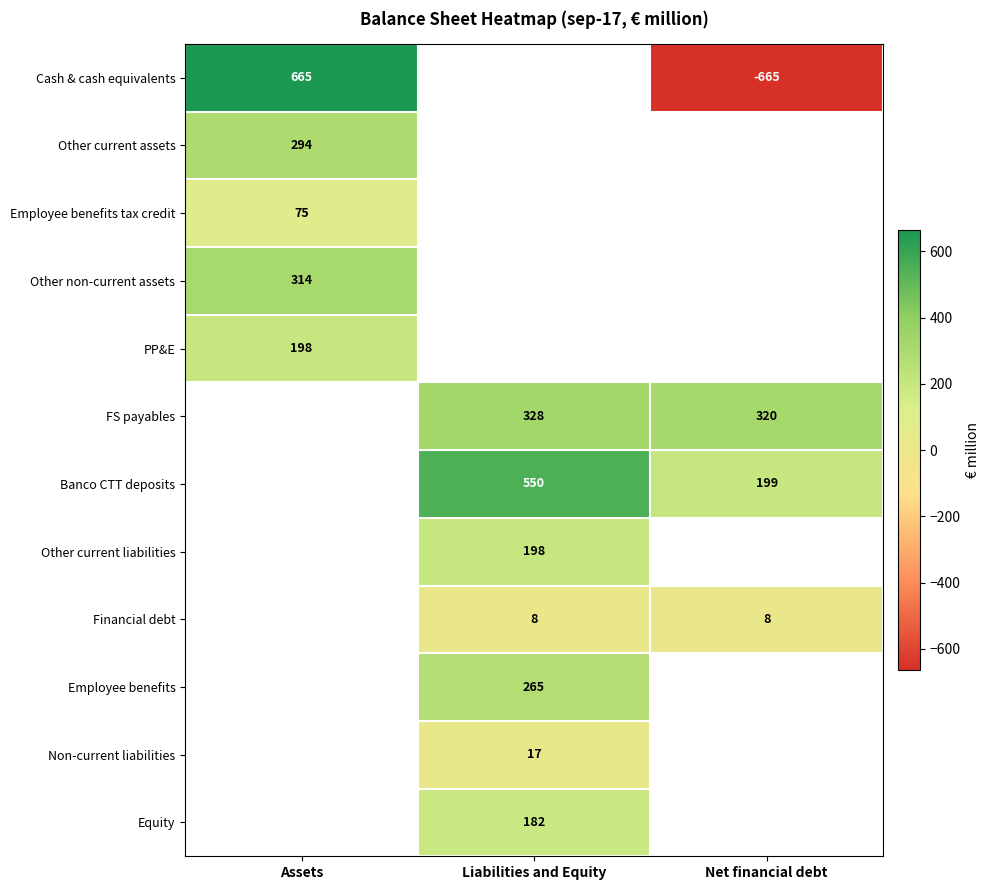

Is it true that Equity equals 50 at Liabilities and Equity?

False